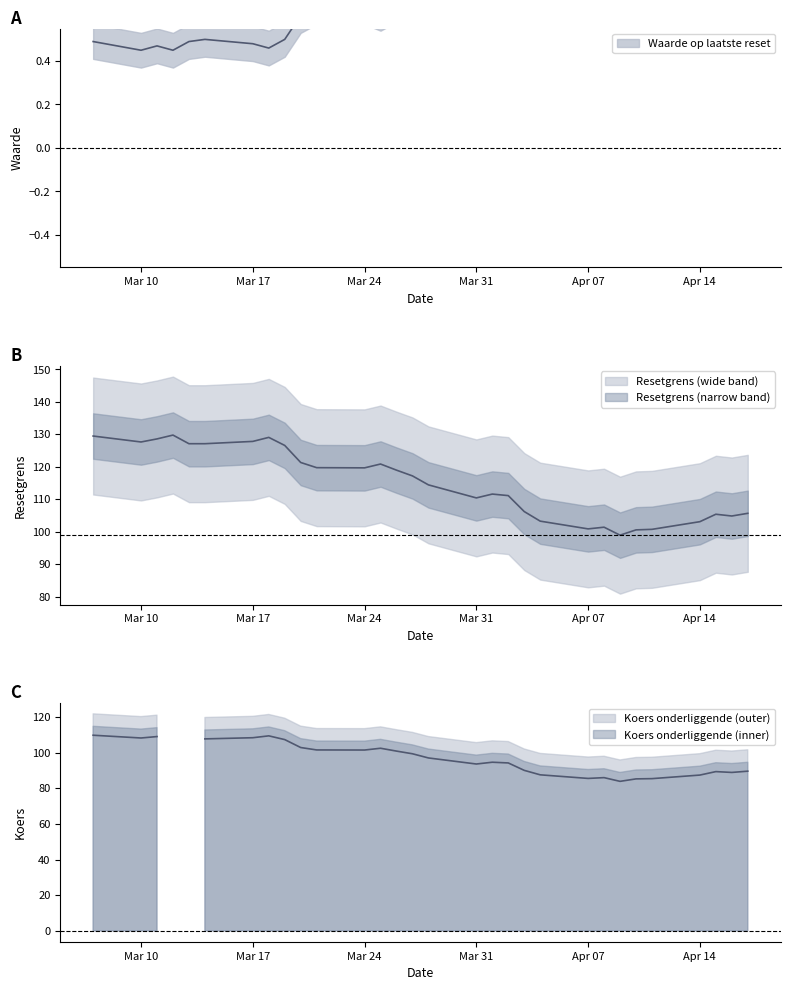

True or false: Waarde op laatste reset has a value of 0.6 at 2025-03-20.

True